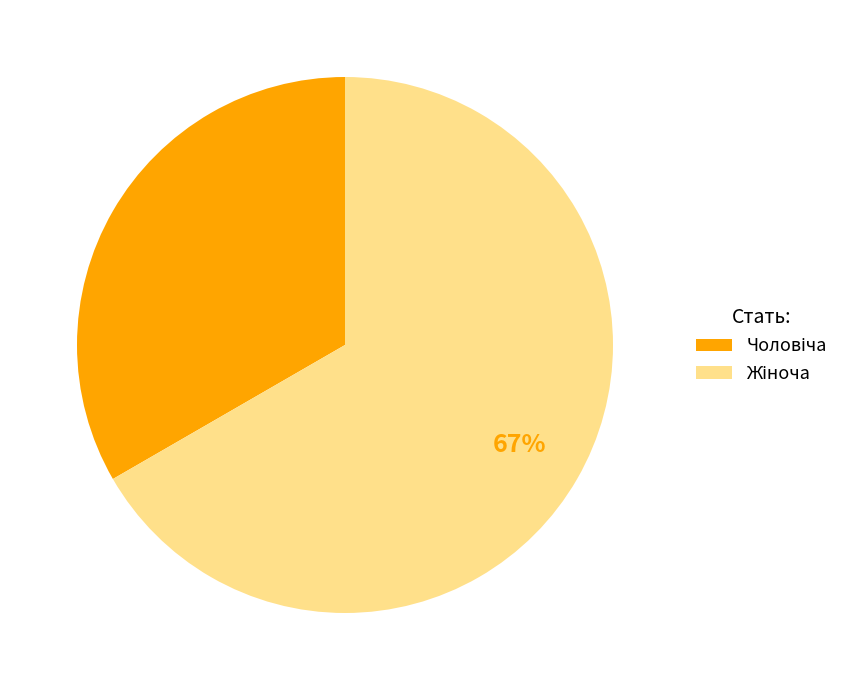

How many segments does this pie chart have?

2